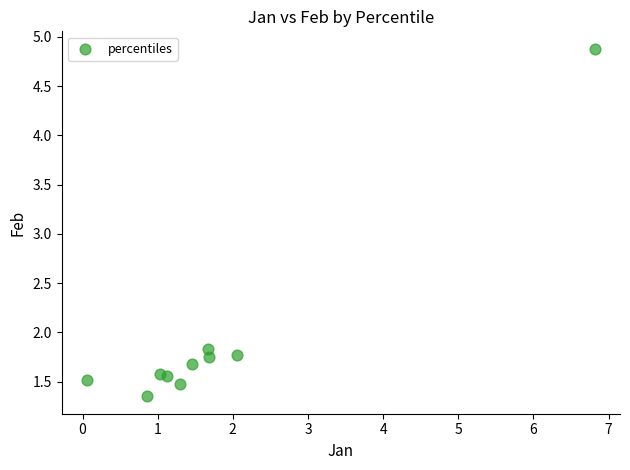

What is the range of X values (max minus min)?

6.8